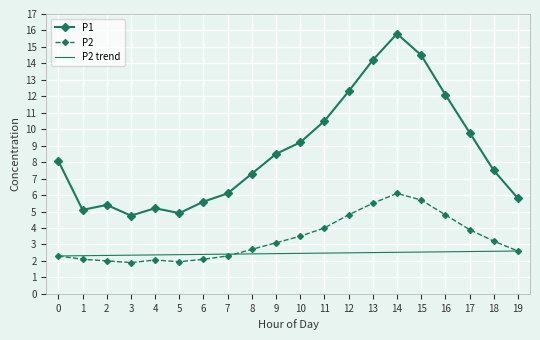

The value of P1 at 12 is 20.2. True or false?

False